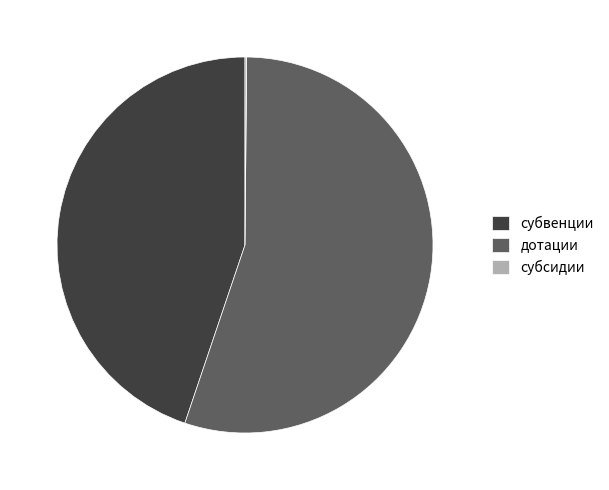

Is it true that субвенции is 31% of the pie?

False